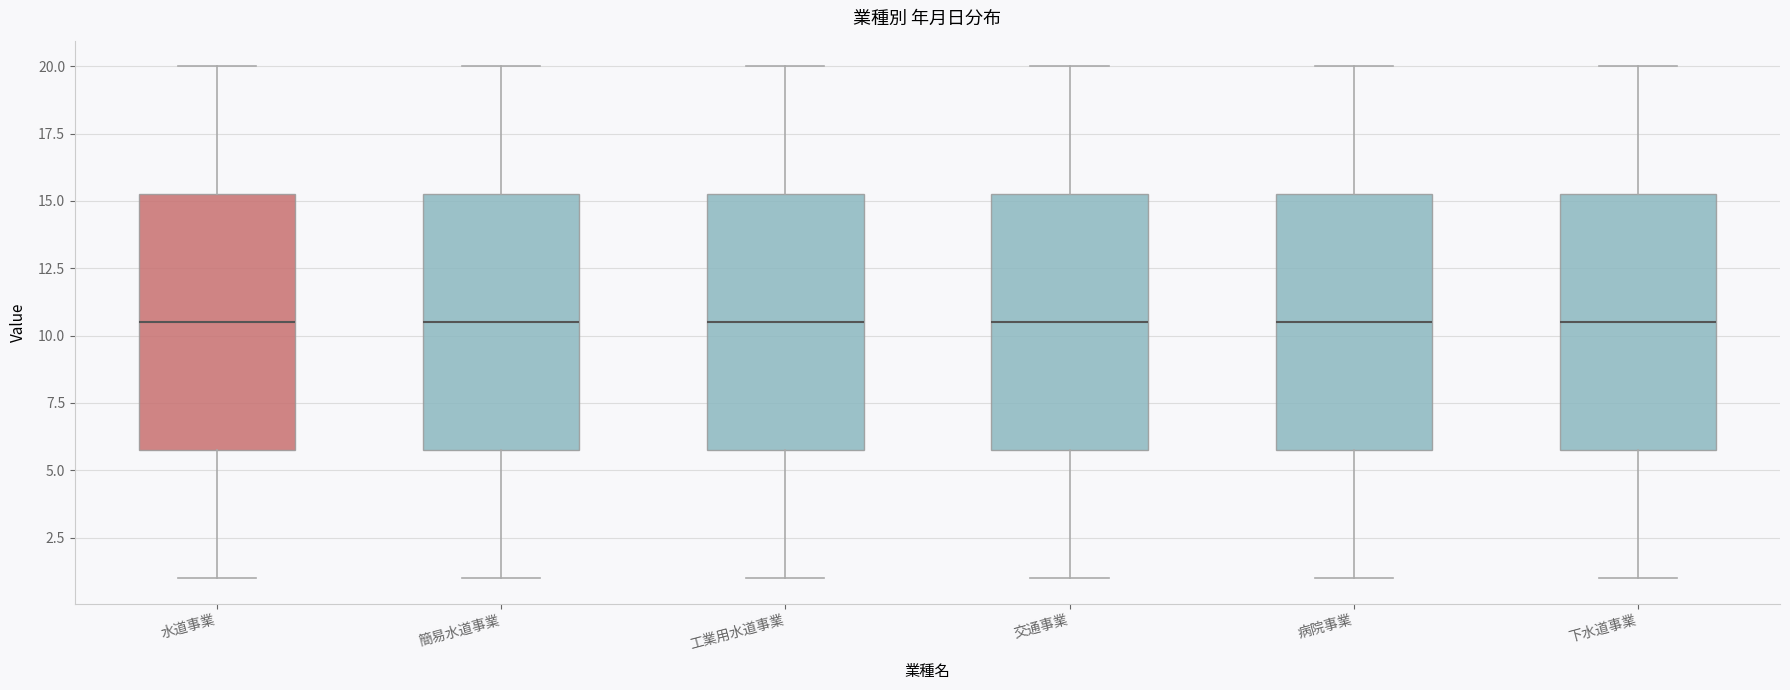

Where does the median line of the box for 水道事業 sit on the y-axis? The values are not printed on the chart, so give them approximately, as read against the axis.

10.5